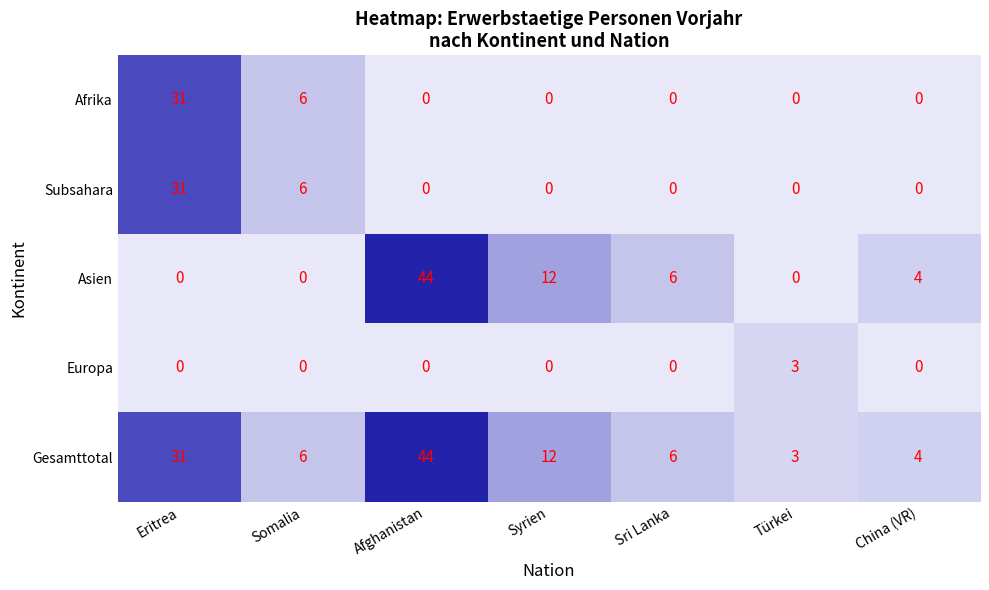

What is the maximum value shown in the chart?

44